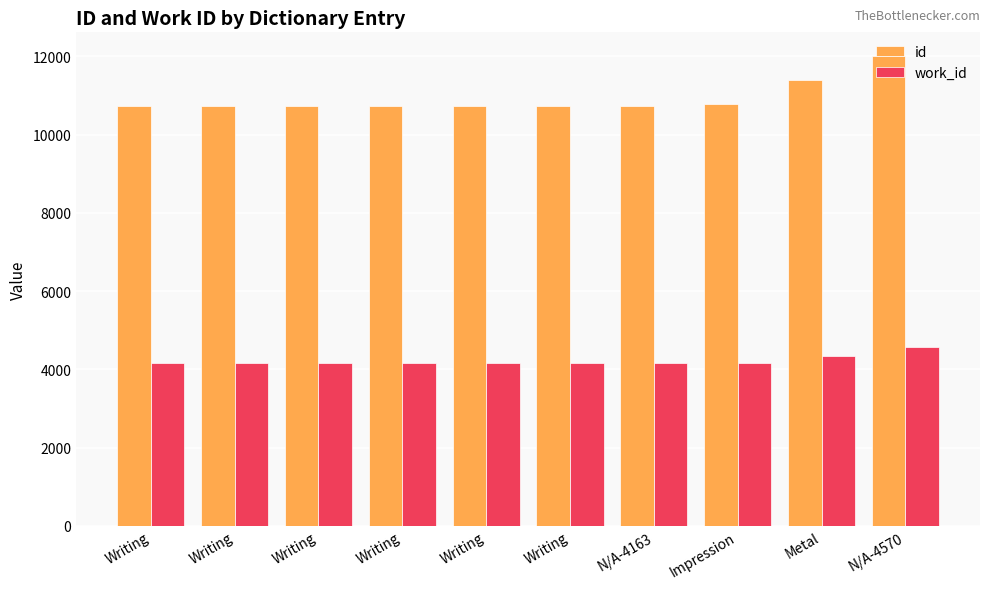

List the series in order of their peak value, lowest first.

work_id, id